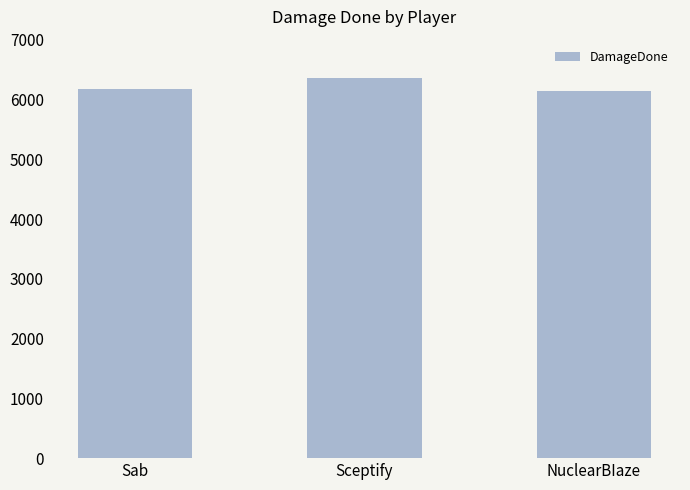

Is it true that the value at NuclearBIaze is 6148?

True